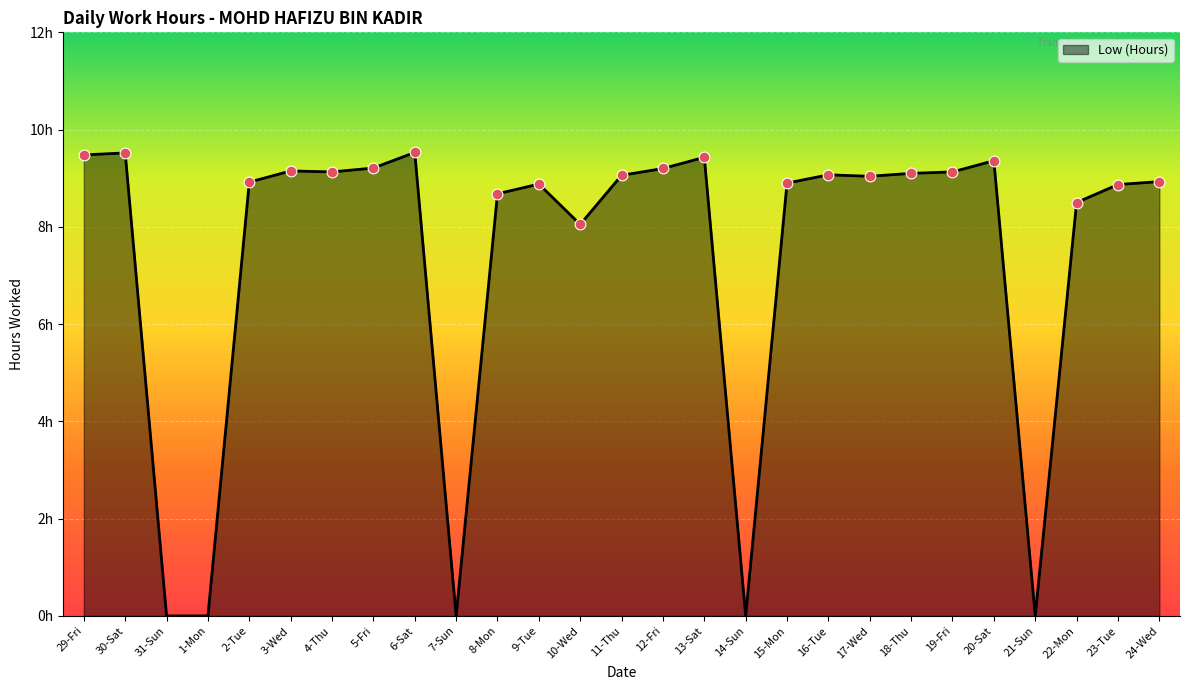

What is the ratio of the value at 10-Wed to the value at 3-Wed?

0.9